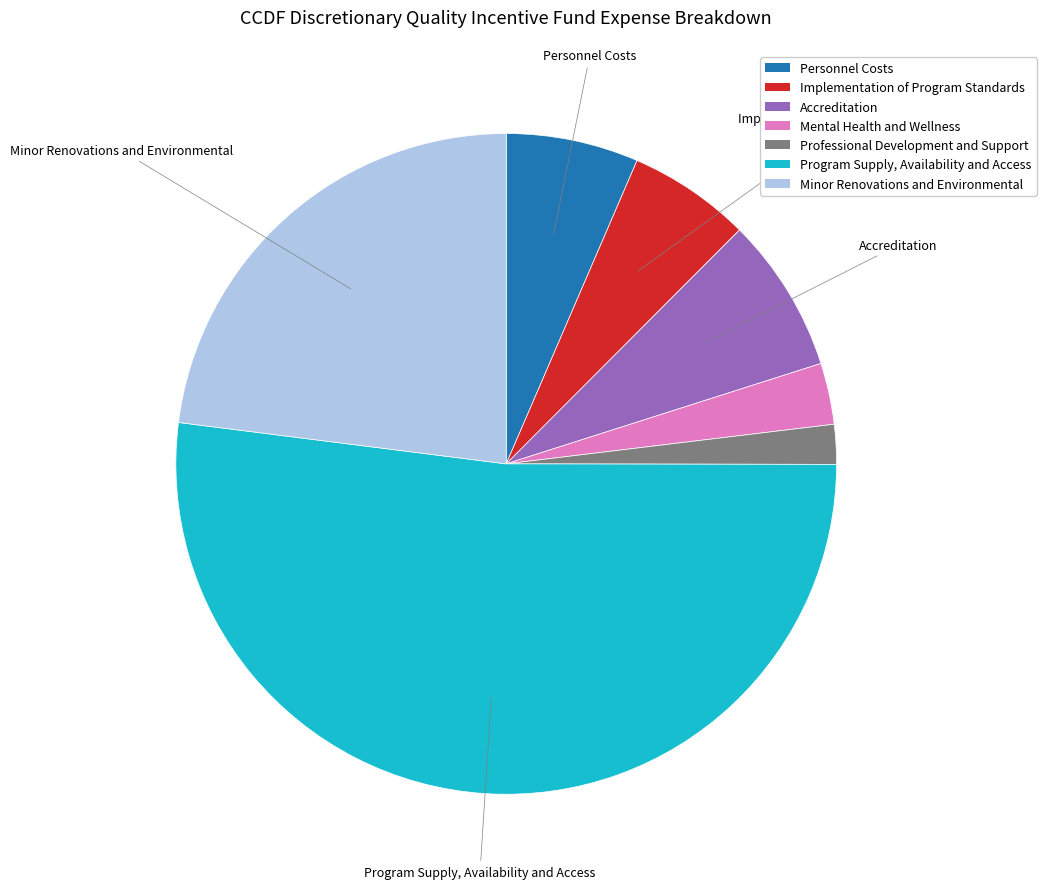

Is there a majority slice in this chart?

Yes